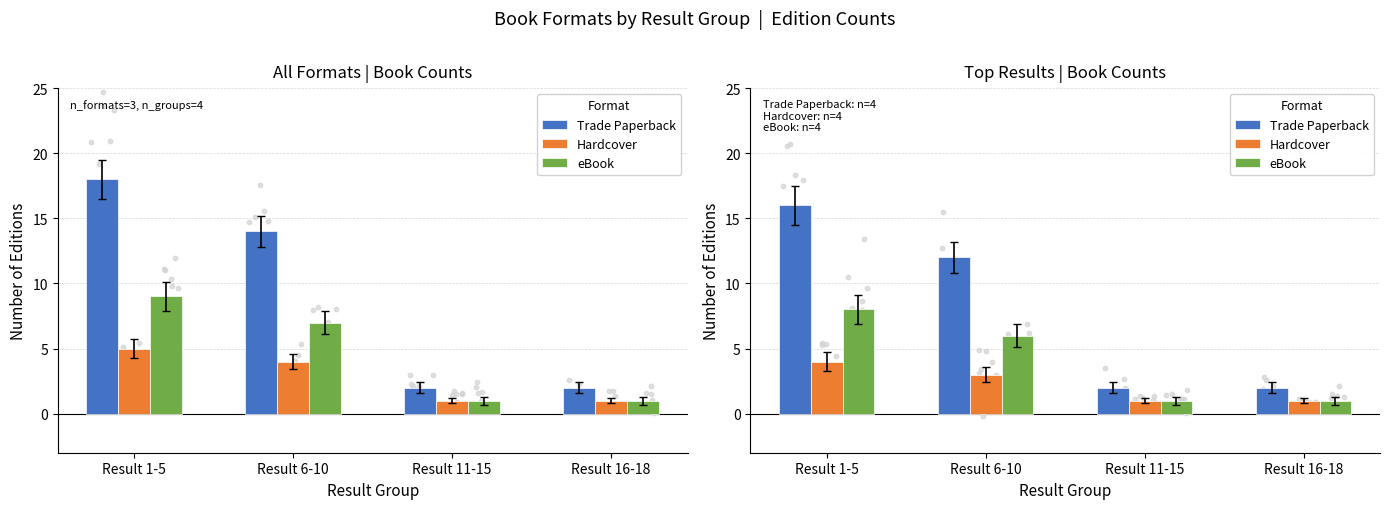

Which series contains the highest Y value?

Trade Paperback